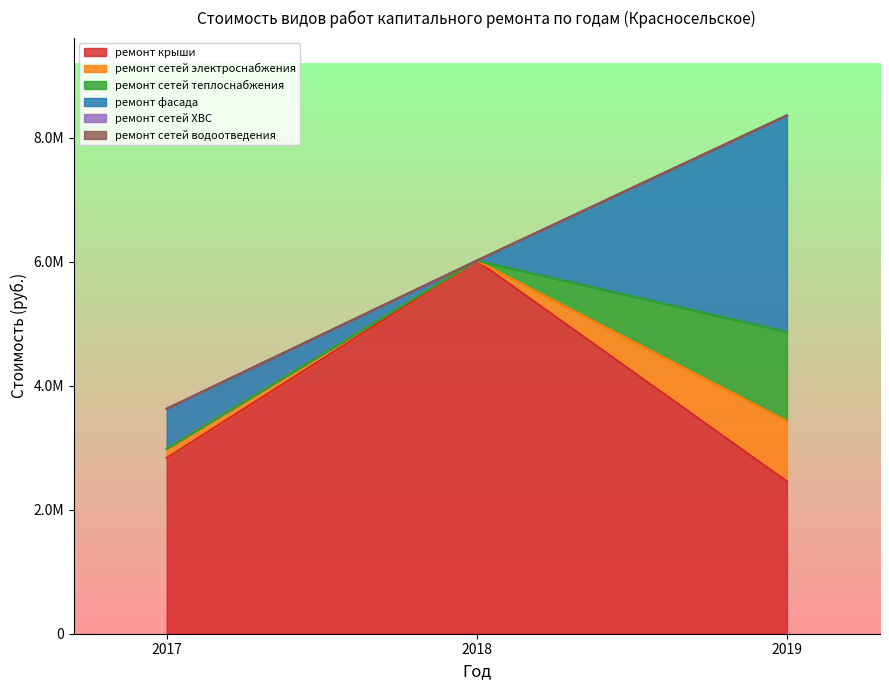

At which category does the chart reach its peak across all series?

2018